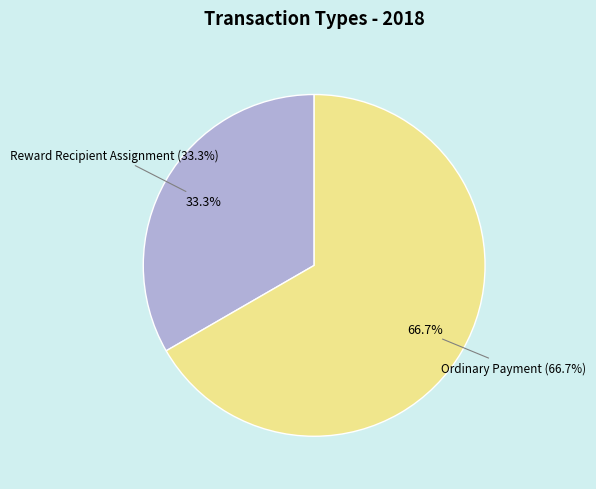

How many slices are in this pie chart?

2